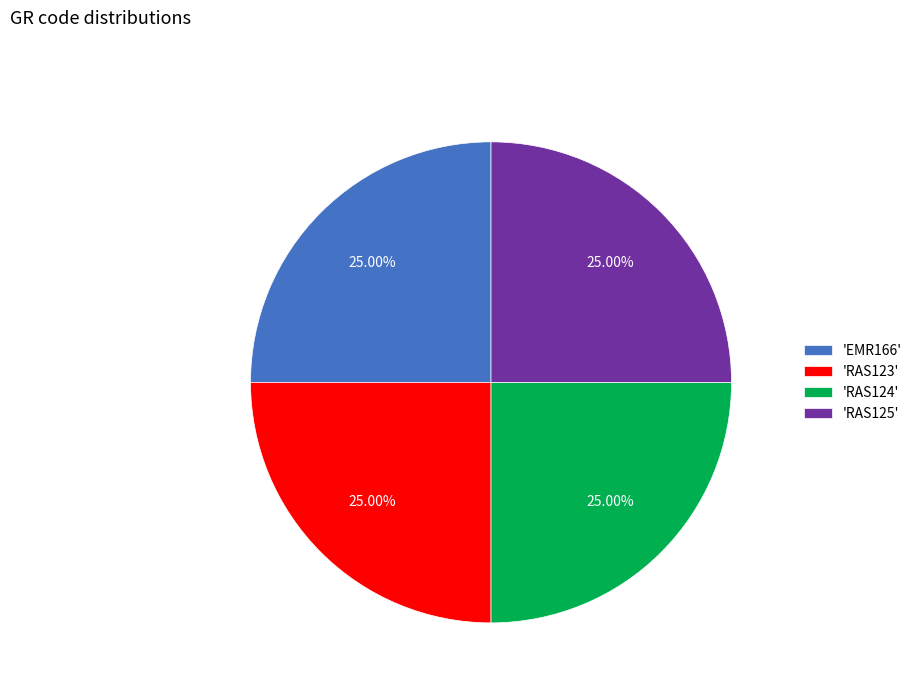

Approximately how many times larger is the value at 'RAS124' compared to 'EMR166'?

1.0